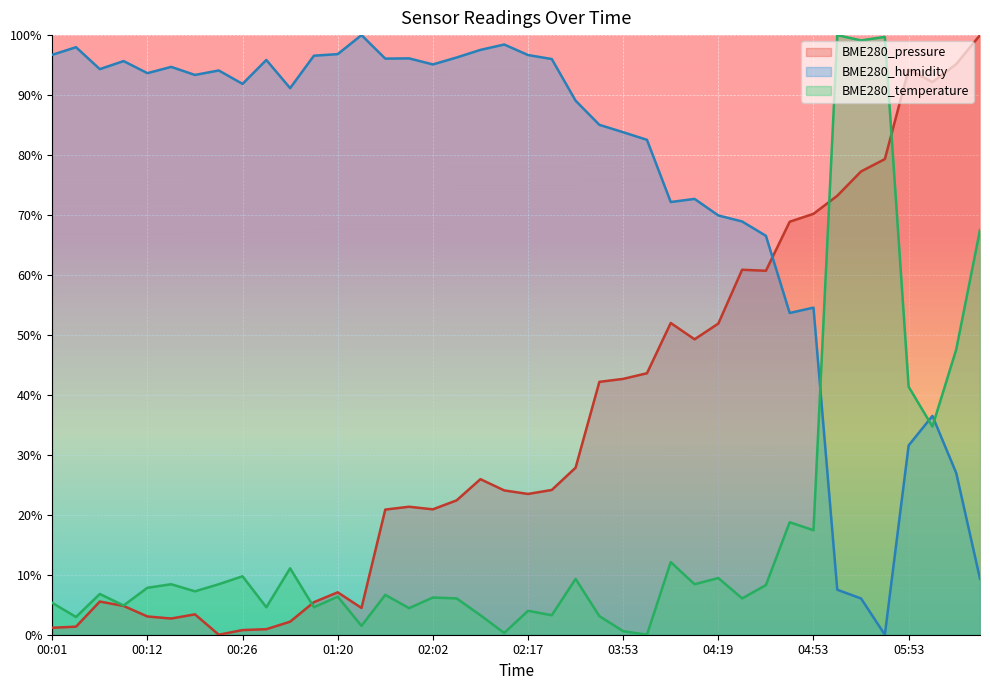

How many lines are shown in the chart?

3